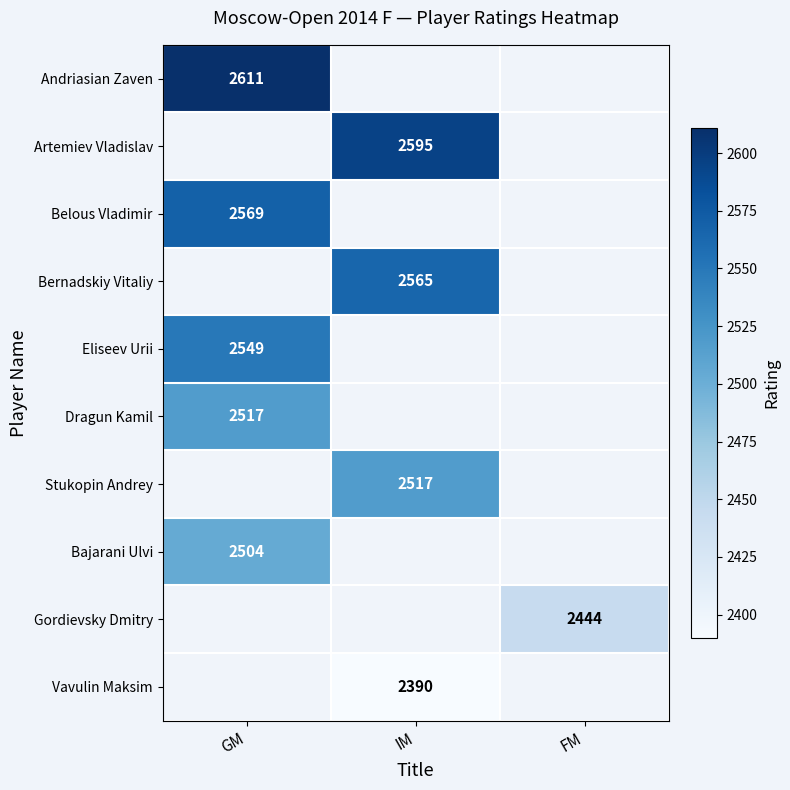

The Bajarani Ulvi series shows 2504 at GM. True or false?

True